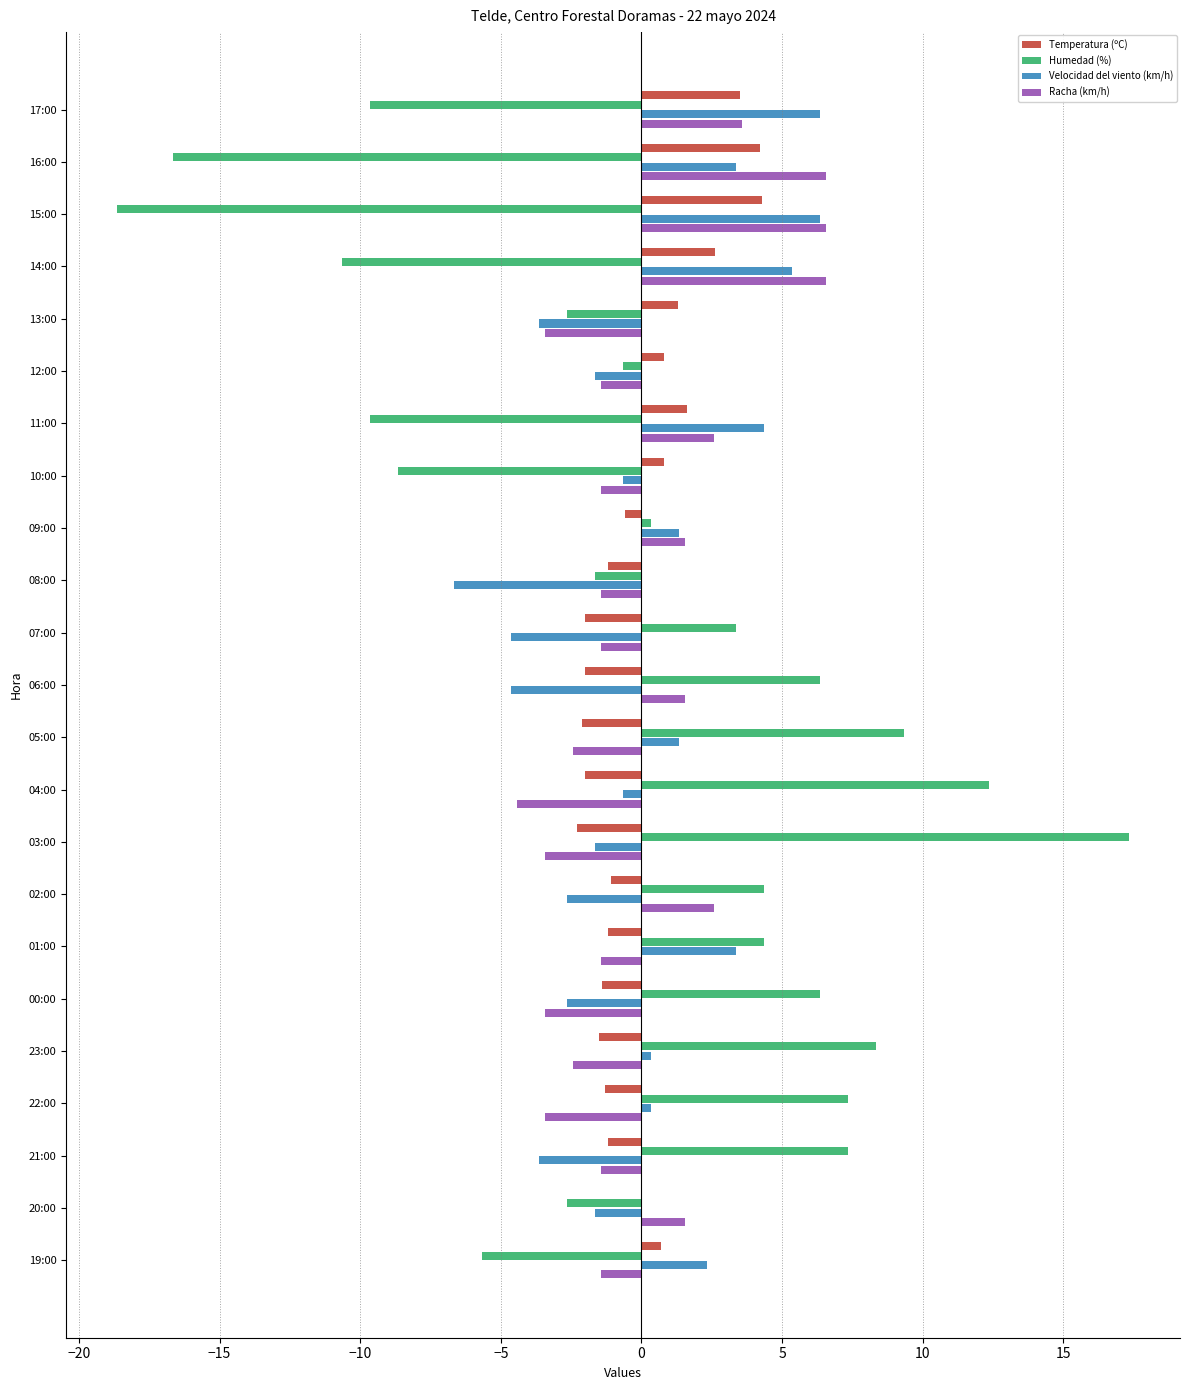

What is the total value across all series at 03:00?

10.0